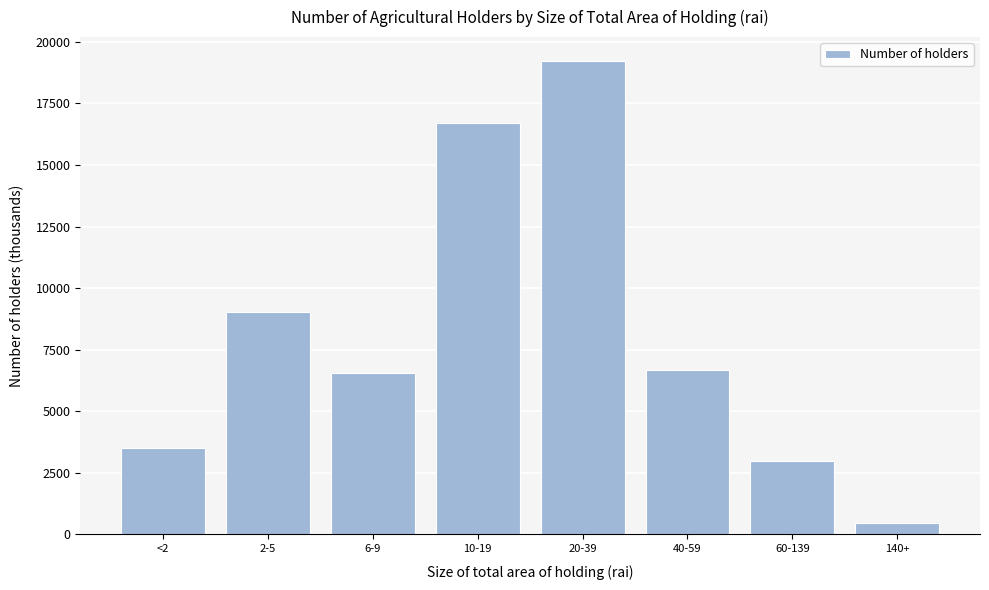

Reading left to right, transcribe all the data shown in this chart.

<2=3497.8	2-5=9041.6	6-9=6551.6	10-19=16720.0	20-39=19228.3	40-59=6655.6	60-139=2991.0	140+=449.8